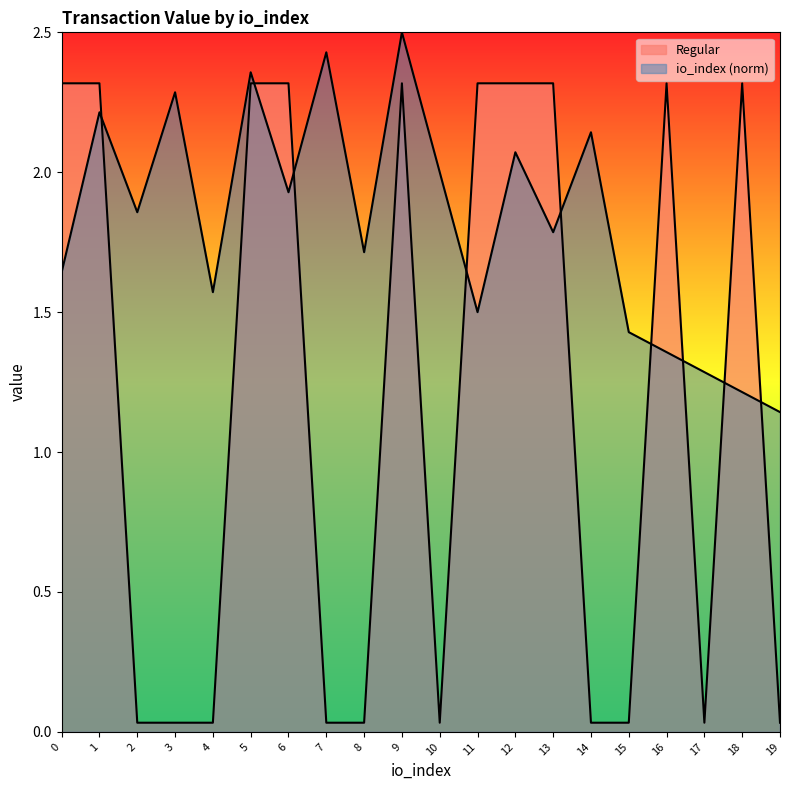

Is it true that io_index equals 0.3 at 11?

False